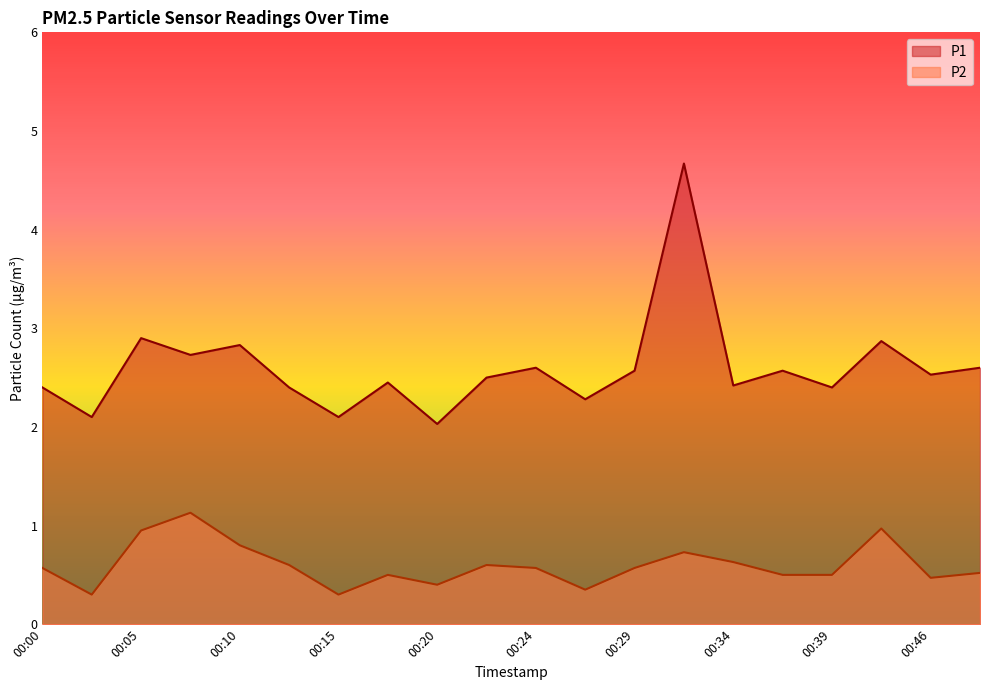

What are all the series names shown in the legend?

P1, P2